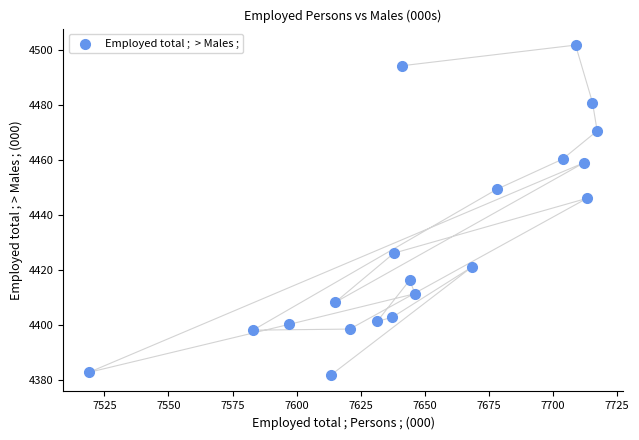

What Y value in the scatter plot is closest to 4441?

4446.1